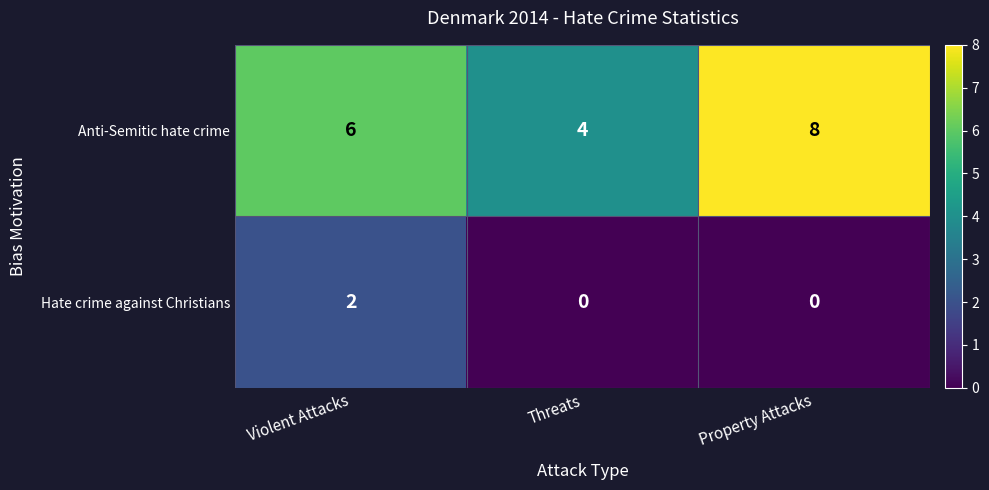

Which series has the widest spread of values?

Anti-Semitic hate crime